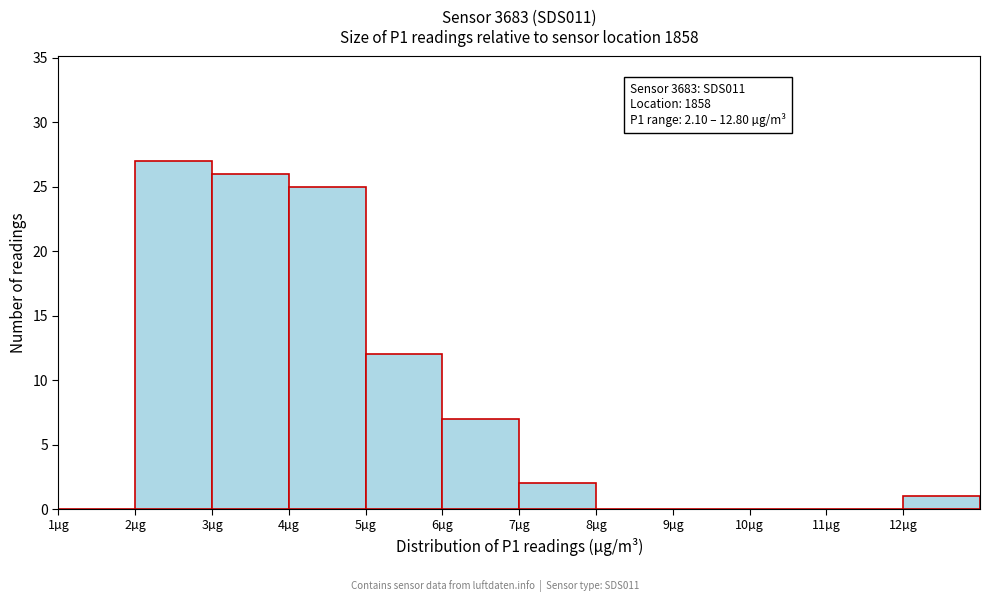

Which range on the x-axis has the tallest bar?

2 to 3